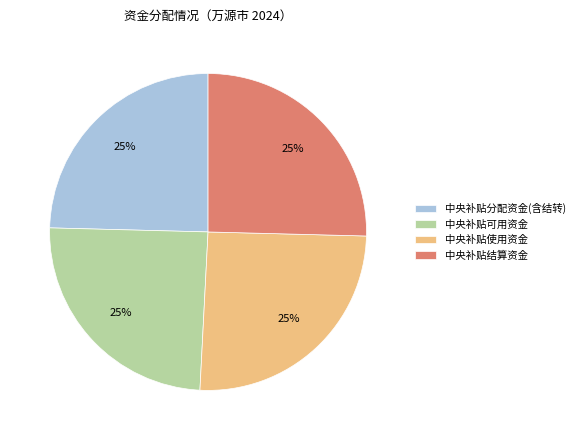

True or false: 中央补贴分配资金(含结转) accounts for 30% of the total.

False